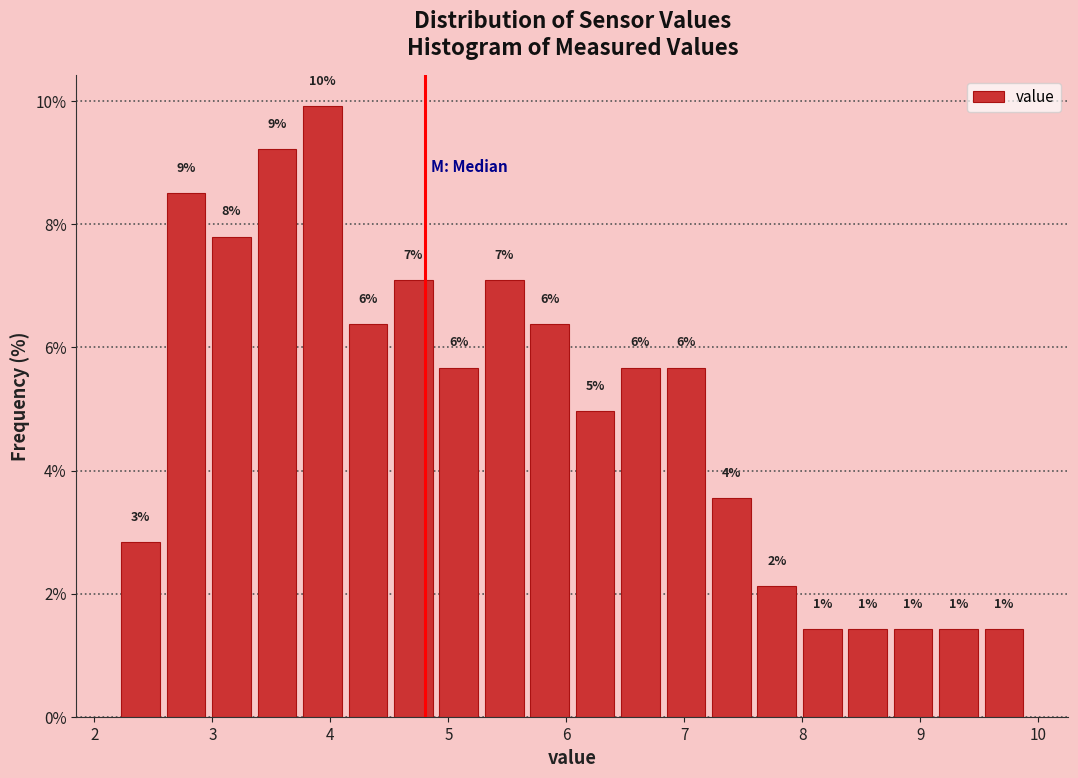

Around what value on the x-axis is the tallest bar? Give the approximate position of its centre, as read against the axis.

3.9